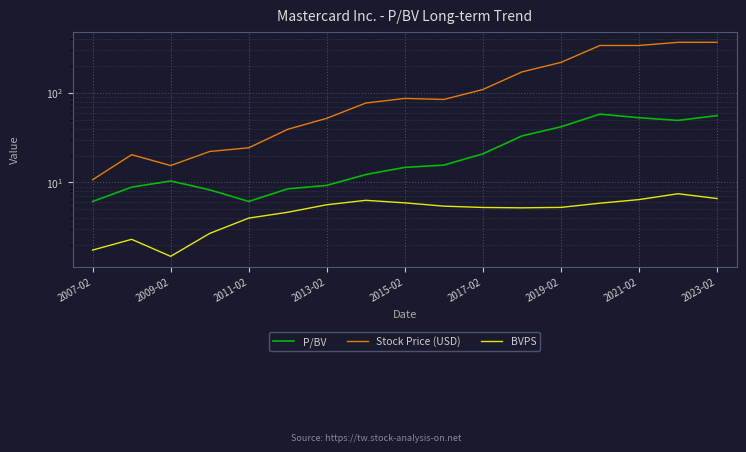

The BVPS series shows 9.7 at 2021-02. True or false?

False